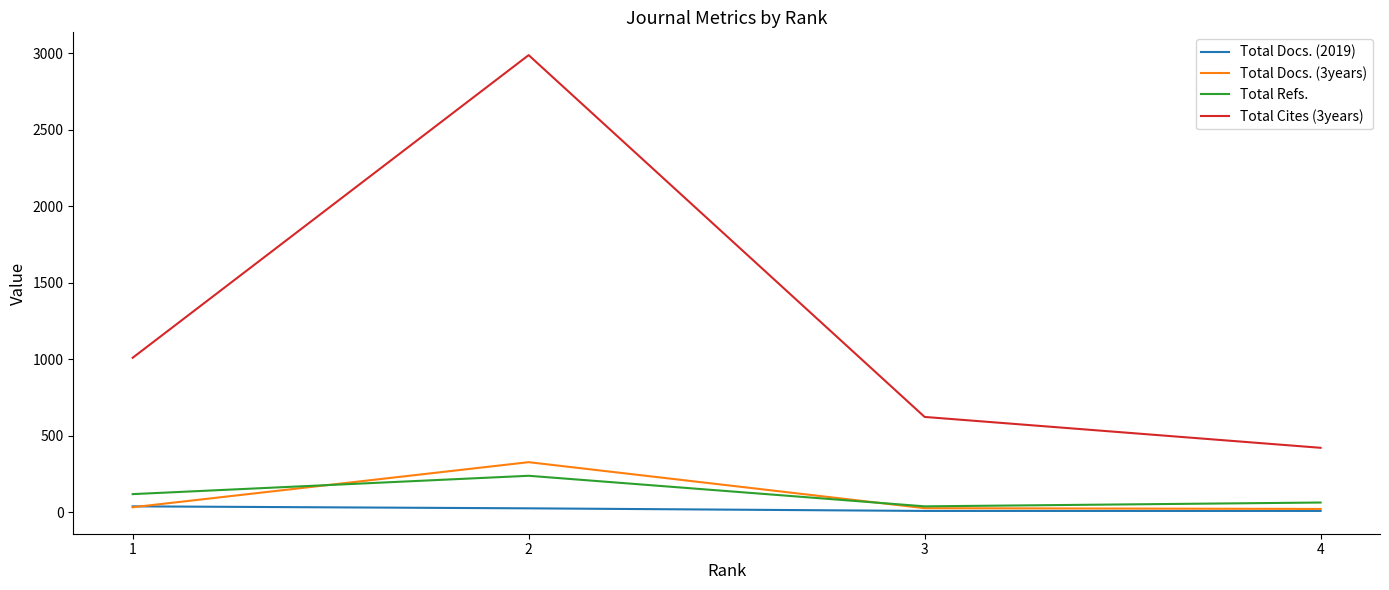

True or false: Total Docs. (3years) and Total Cites (3years) intersect in this chart.

False